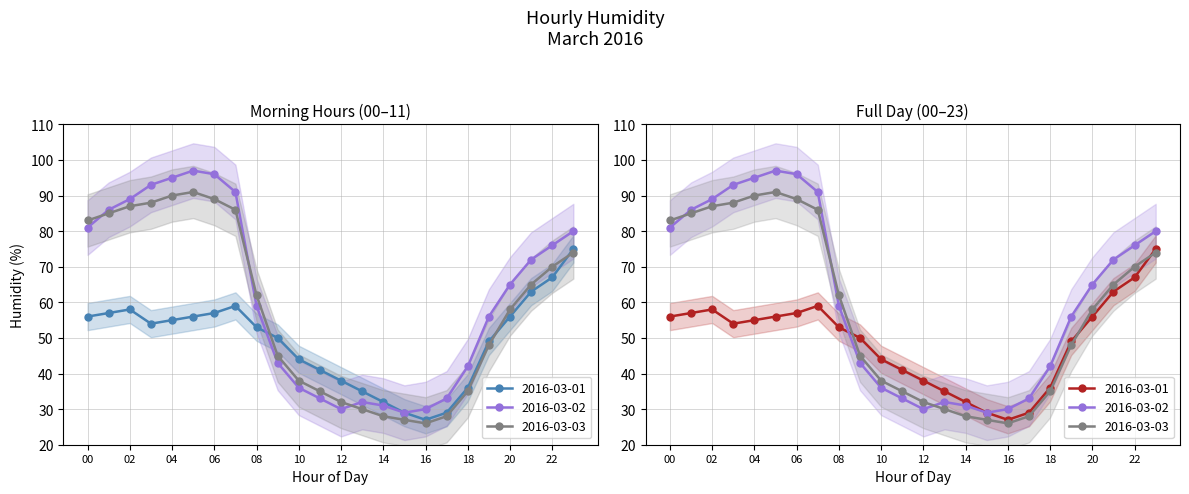

True or false: 2016-03-01 and 2016-03-03 intersect in this chart.

True